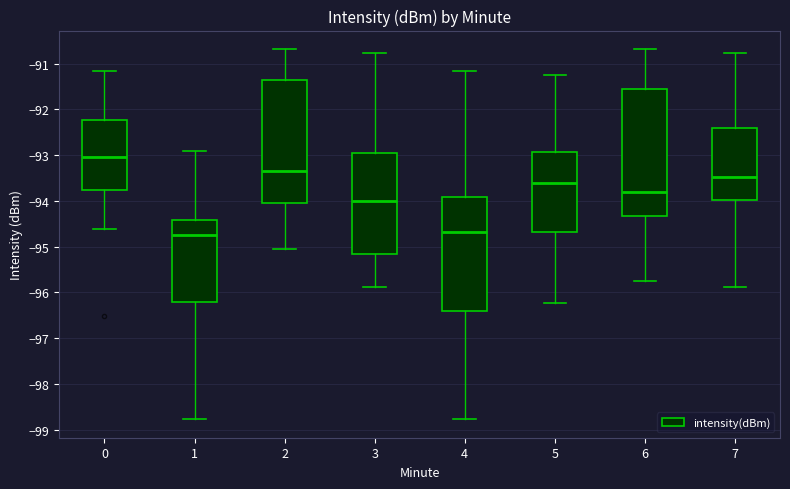

Which box's median line is the highest?

0